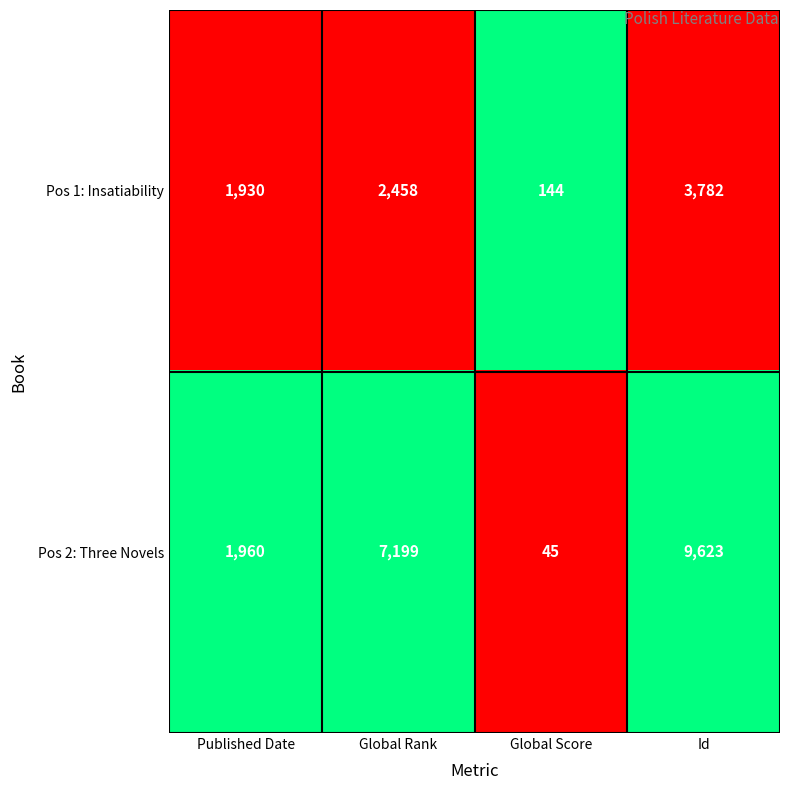

What is the spread (max minus min) of values at Published Date?

30